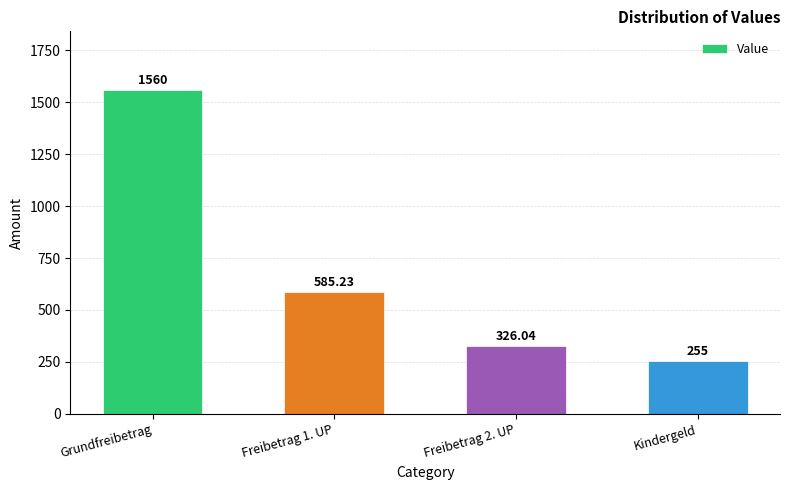

Reading left to right, what are all the values shown in this chart?

1560.0	585.2	326.0	255.0